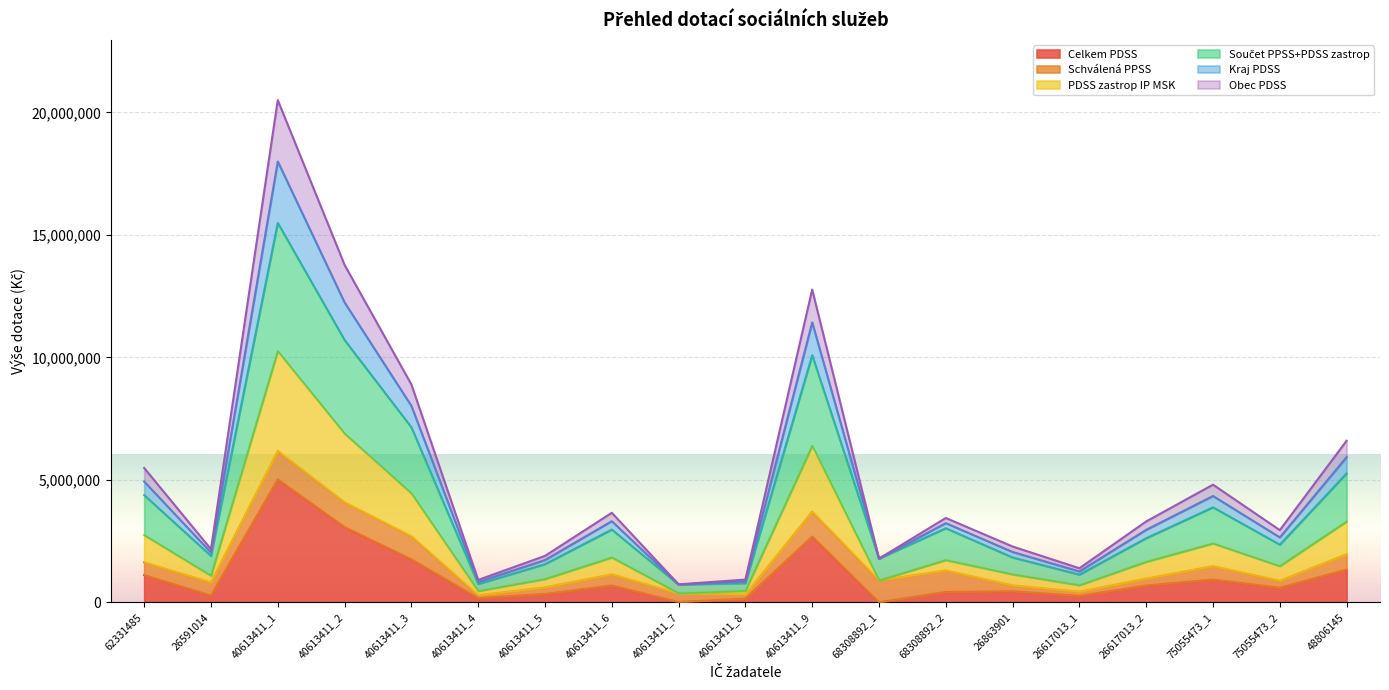

What position from the left is 75055473_1?

17